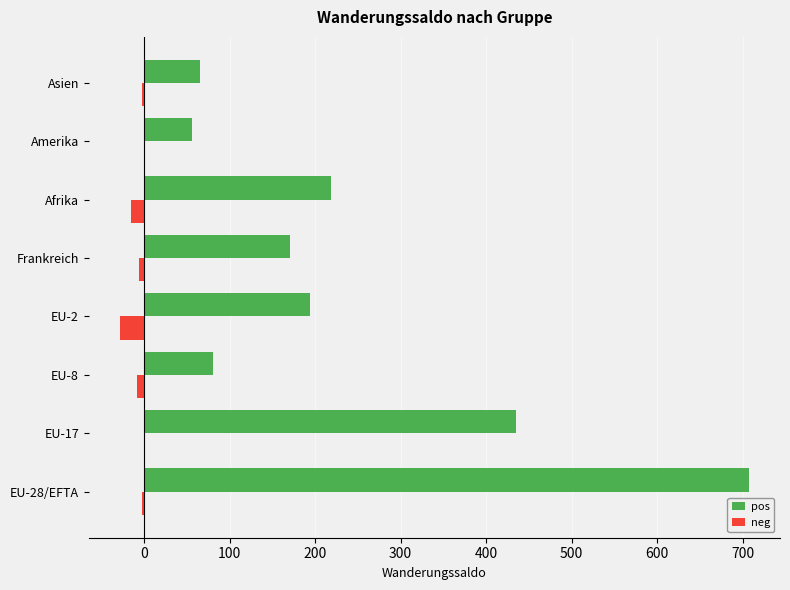

At which category is the sum across all series the highest?

EU-28/EFTA